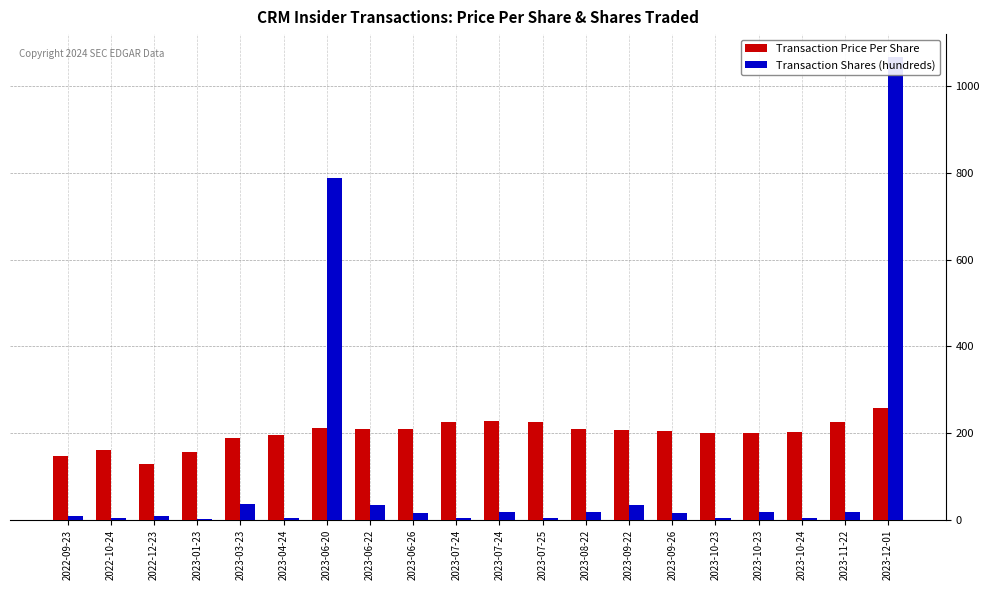

Reading left to right, what are all the values shown in this chart?

Transaction Price Per Share: 2022-09-23=146.4	2022-10-24=160.2	2022-12-23=128.5	2023-01-23=155.6	2023-03-23=188.0	2023-04-24=196.3	2023-06-20=210.9	2023-06-22=209.6	2023-06-26=209.0	2023-07-24=225.1	2023-07-24=227.3	2023-07-25=225.9	2023-08-22=209.8	2023-09-22=207.4	2023-09-26=205.5	2023-10-23=201.0	2023-10-23=199.9	2023-10-24=203.7	2023-11-22=224.8	2023-12-01=257.0
Transaction Shares (hundreds): 2022-09-23=9.9	2022-10-24=3.3	2022-12-23=9.8	2023-01-23=2.7	2023-03-23=36.7	2023-04-24=3.3	2023-06-20=788.7	2023-06-22=34.3	2023-06-26=16.5	2023-07-24=3.3	2023-07-24=17.4	2023-07-25=3.2	2023-08-22=17.5	2023-09-22=34.2	2023-09-26=16.6	2023-10-23=3.3	2023-10-23=17.5	2023-10-24=3.2	2023-11-22=17.4	2023-12-01=1067.0